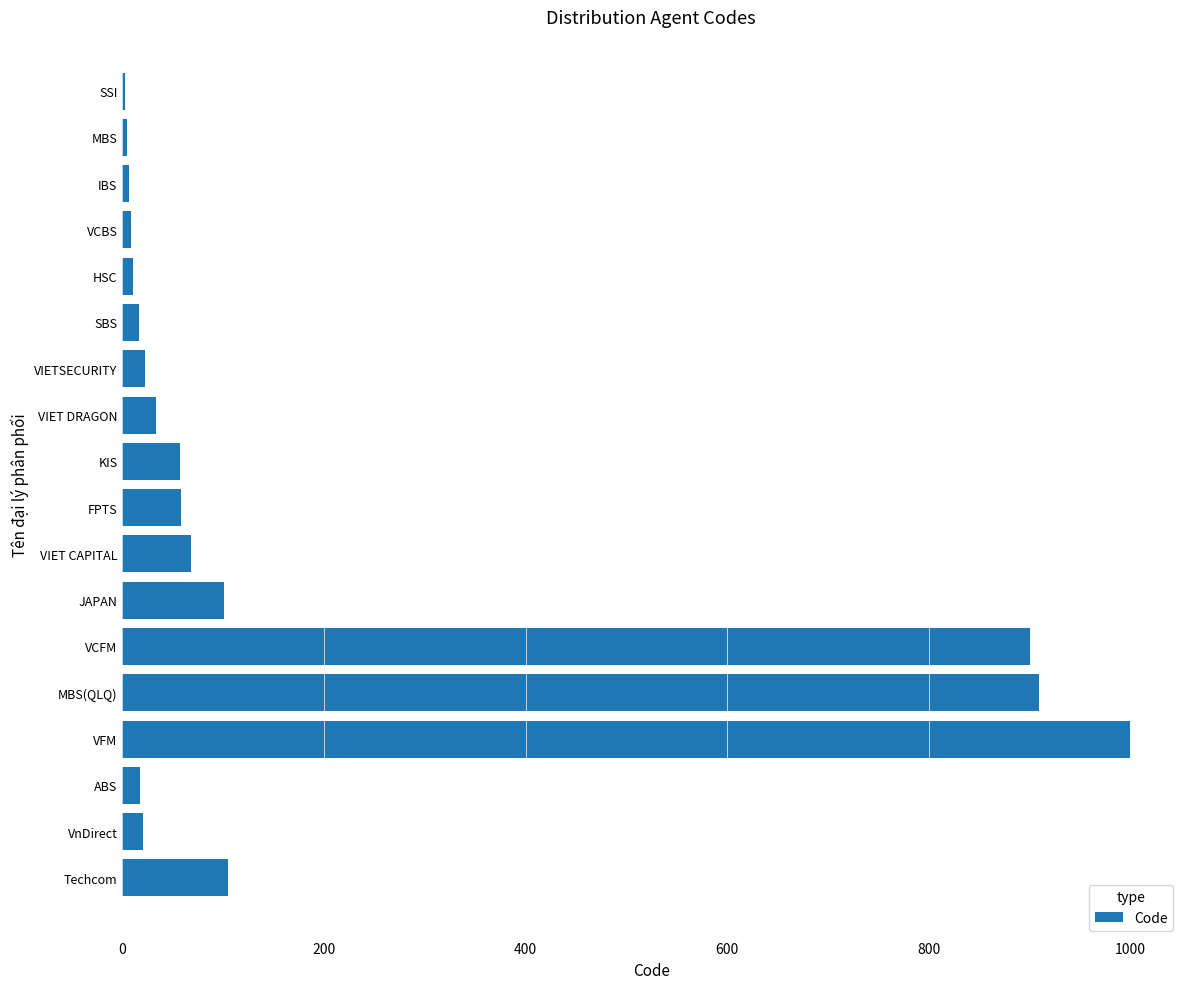

How many data points does each series have?

18